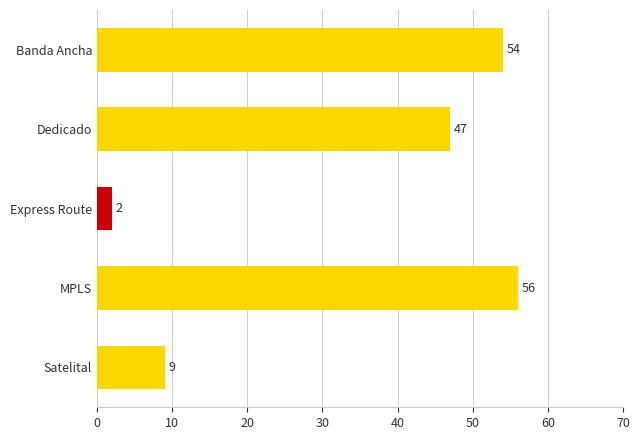

What is the change in value from Banda Ancha to Dedicado?

-7